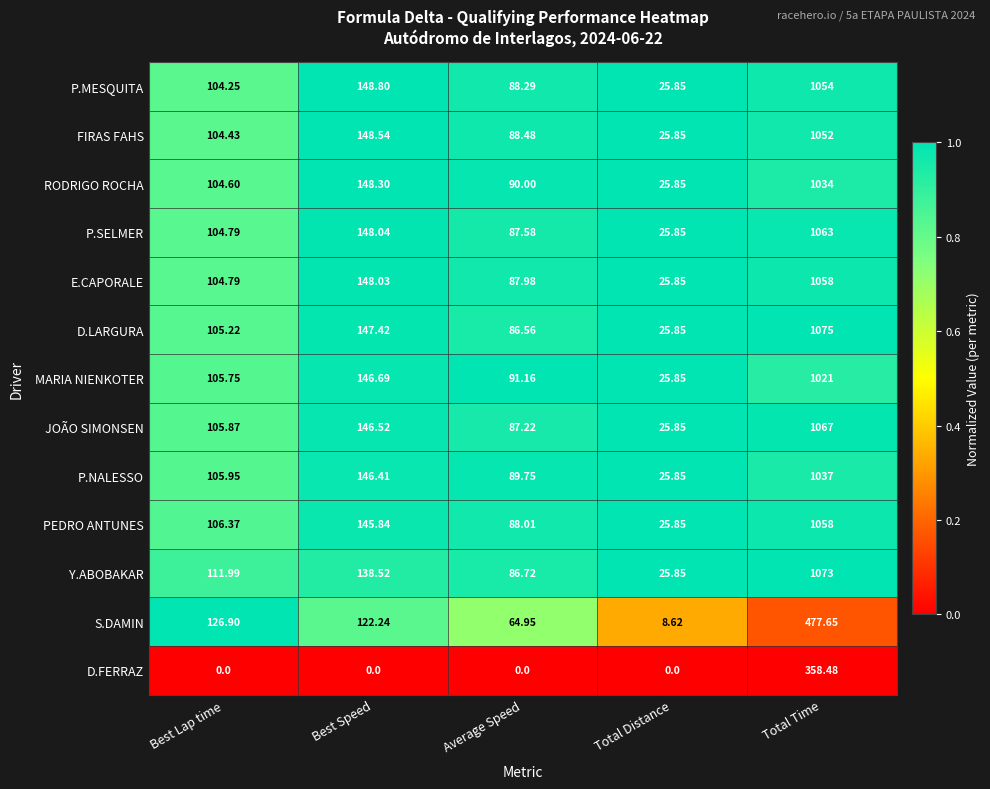

Where is D.LARGURA nearest to the value 550?

Best Speed